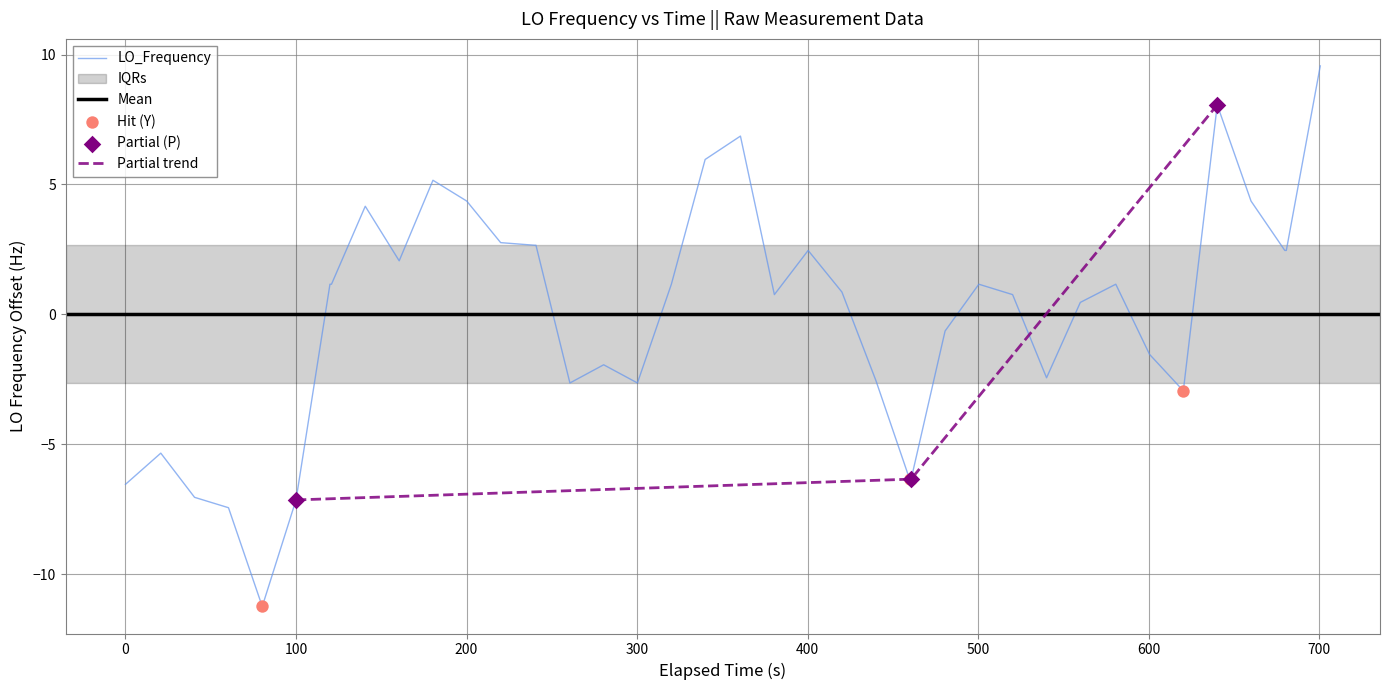

Is it true that LO_Frequency equals -3.3 at 100?

False